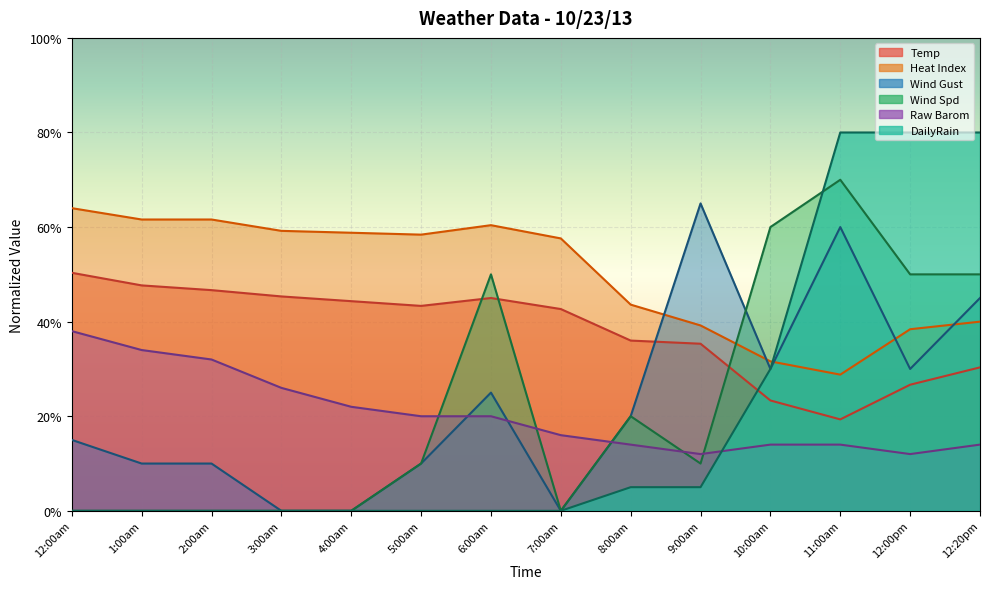

Between which two adjacent categories do Wind Gust and Temp first intersect?

8:00am and 9:00am